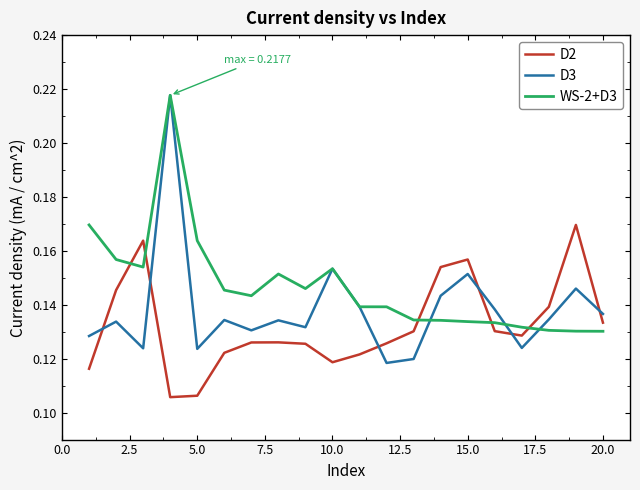

True or false: WS-2+D3 and D2 cross at least once.

True